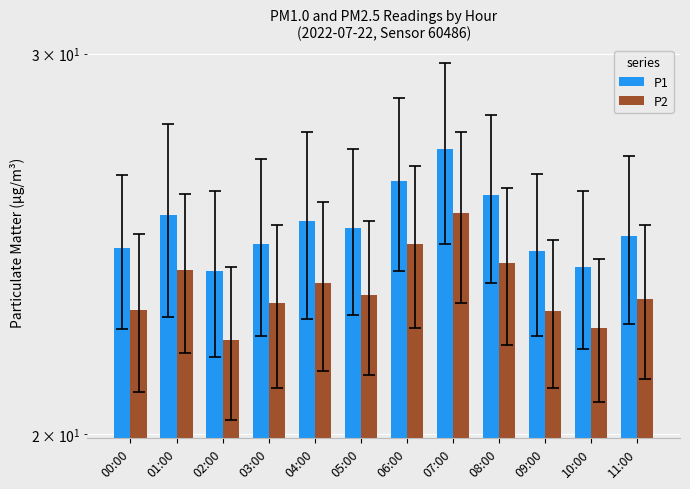

What is the label of the 7th bar from the left?

06:00